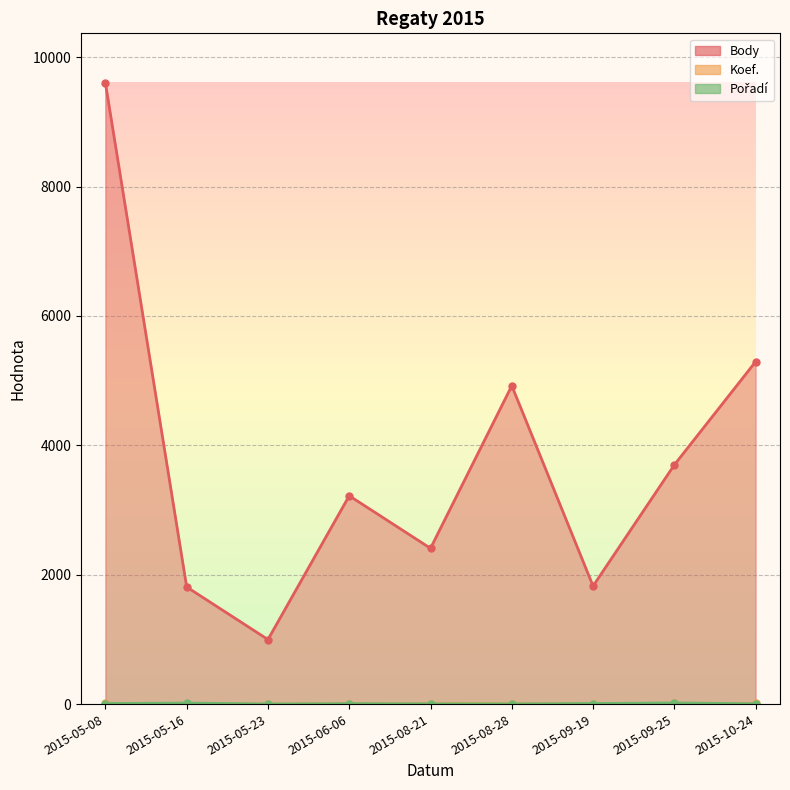

Reading right to left, what are all the values shown in this chart?

Body: 5293	3698	1825	4921	2408	3220	998	1810	9600
Koef.: 11	12	7	7	7	7	2	7	12
Pořadí: 5	18	9	3	4	7	2	16	9